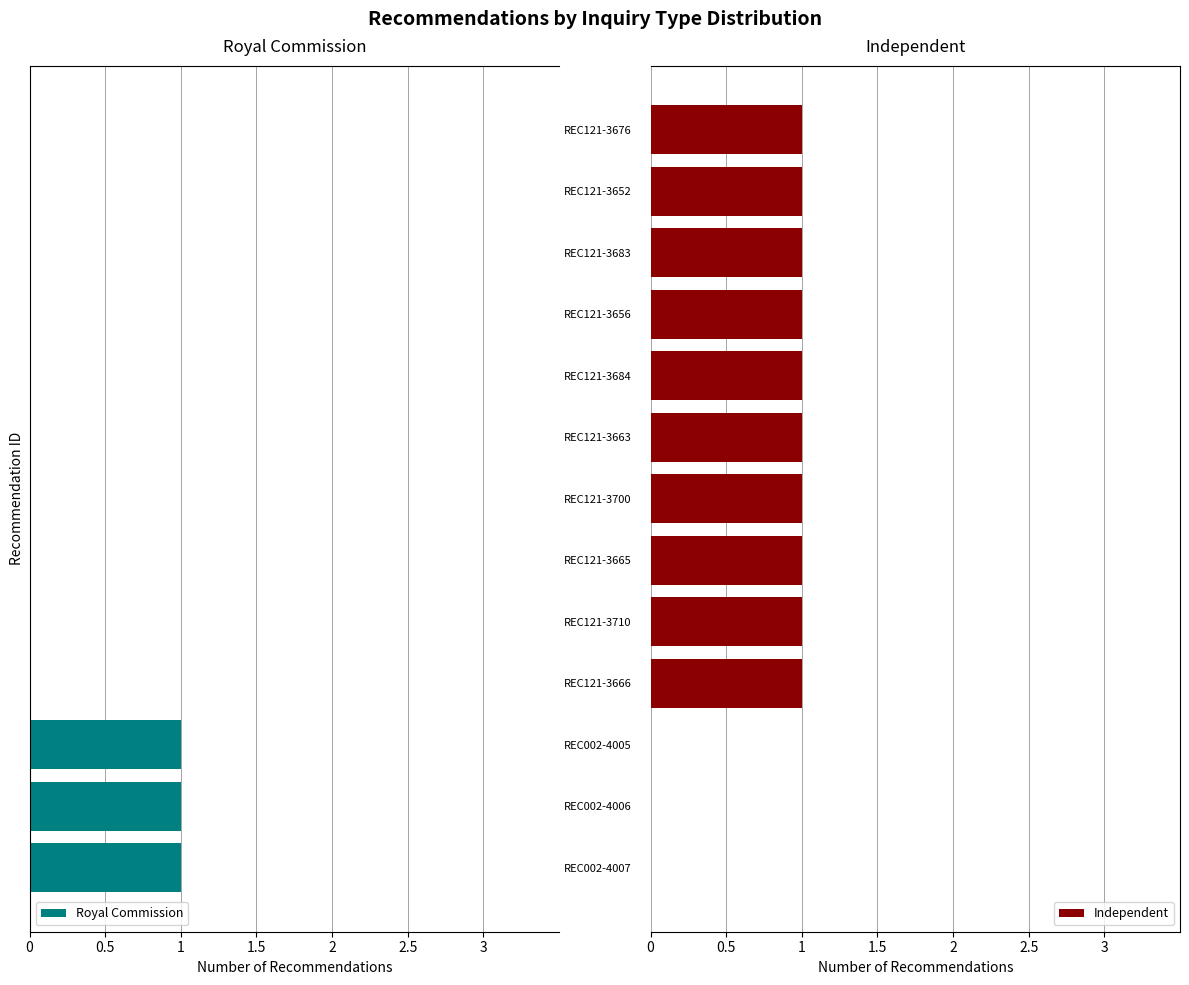

True or false: Royal Commission has a value of -1 at REC121-3665.

False